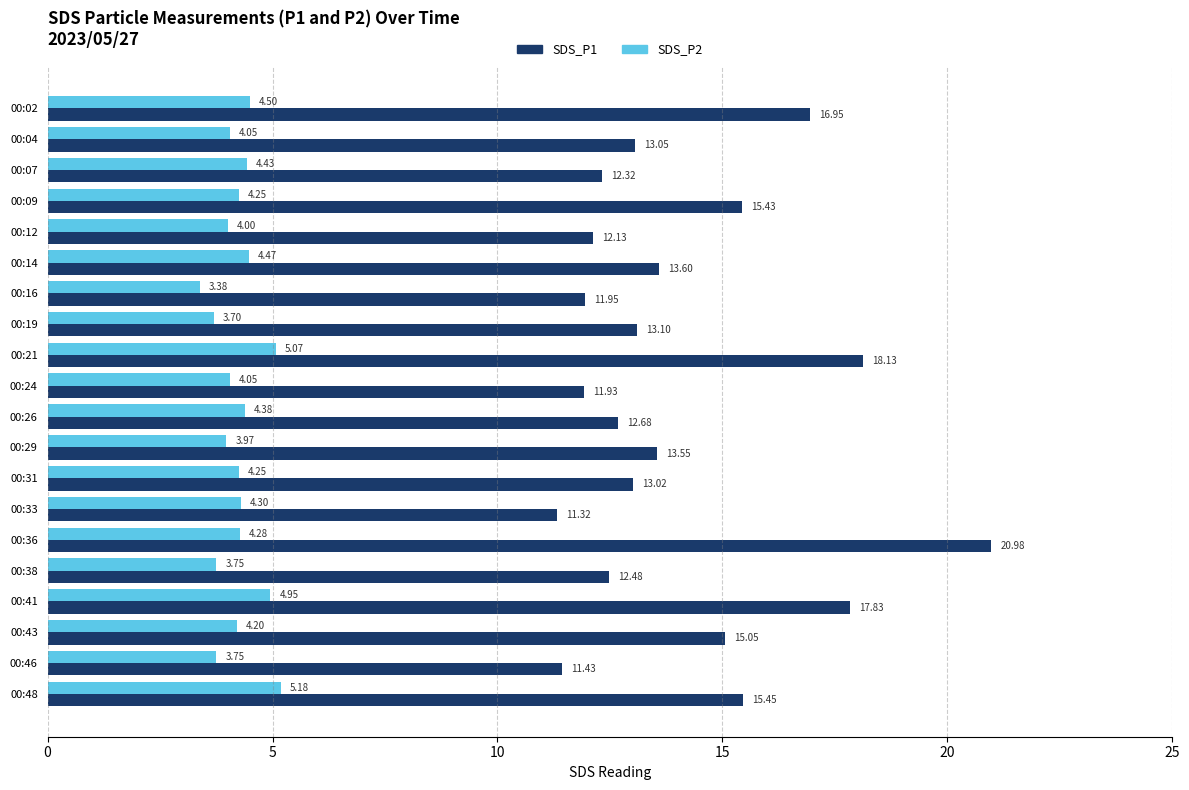

Rank the categories by SDS_P1 value from highest to lowest.

00:36, 00:21, 00:41, 00:02, 00:48, 00:09, 00:43, 00:14, 00:29, 00:19, 00:04, 00:31, 00:26, 00:38, 00:07, 00:12, 00:16, 00:24, 00:46, 00:33